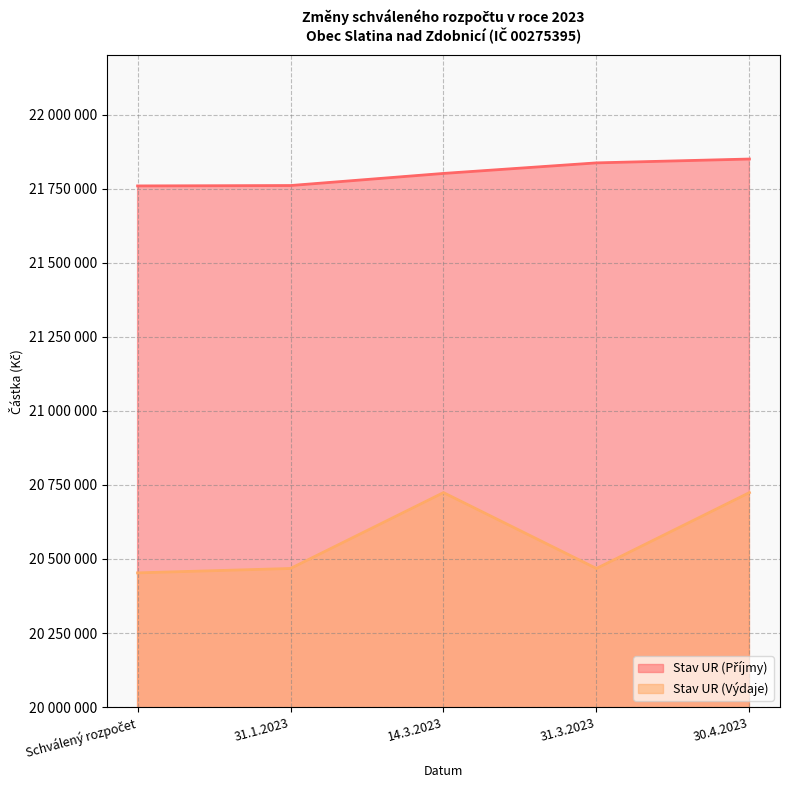

What is the difference between the maximum and minimum values in the Stav UR (Příjmy) series?

90733